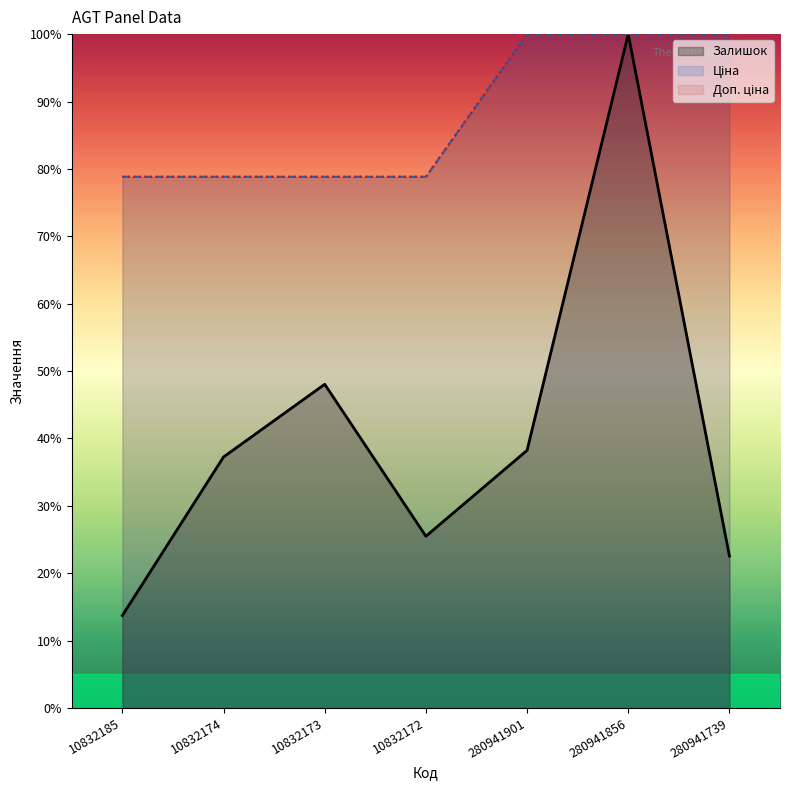

What is the maximum value shown in the chart?

100.0